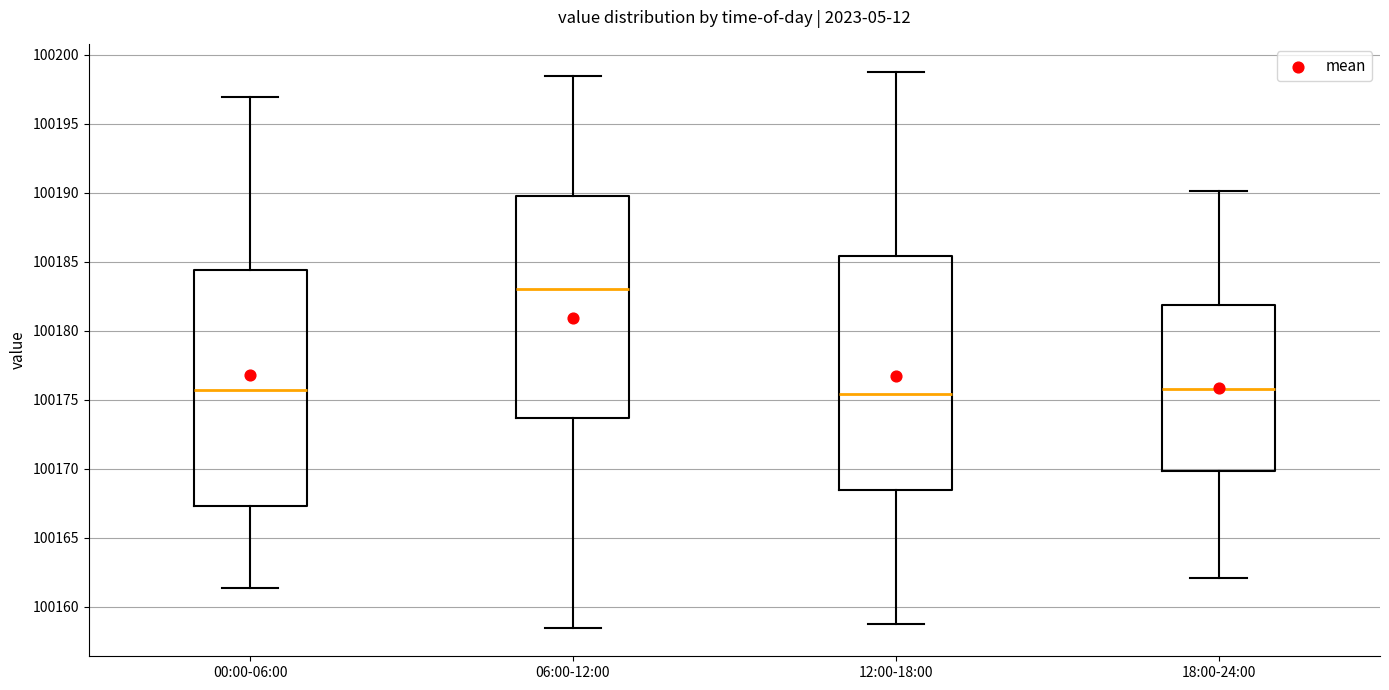

Which box has the highest median line?

06:00-12:00